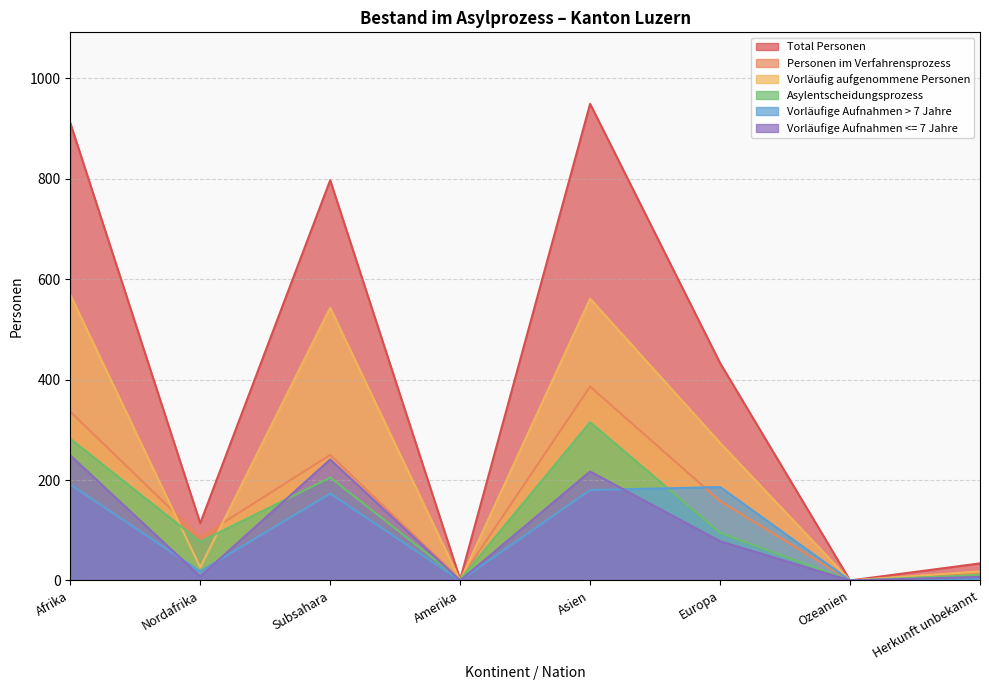

List the labels in order of Vorläufig aufgenommene Personen value, smallest first.

Amerika, Ozeanien, Herkunft unbekannt, Nordafrika, Europa, Subsahara, Asien, Afrika